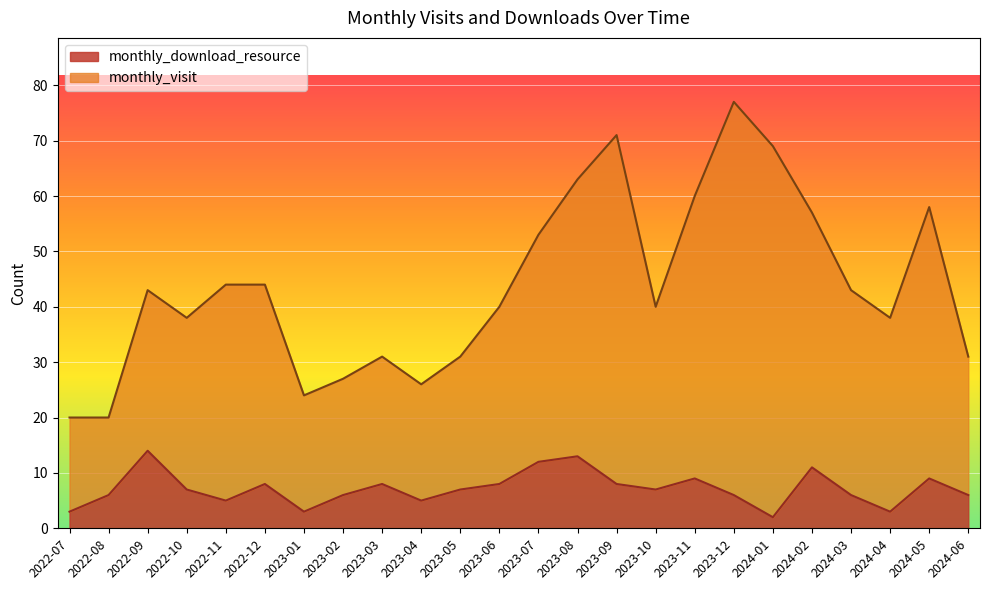

True or false: monthly_visit has more than 1 interior local peaks.

True